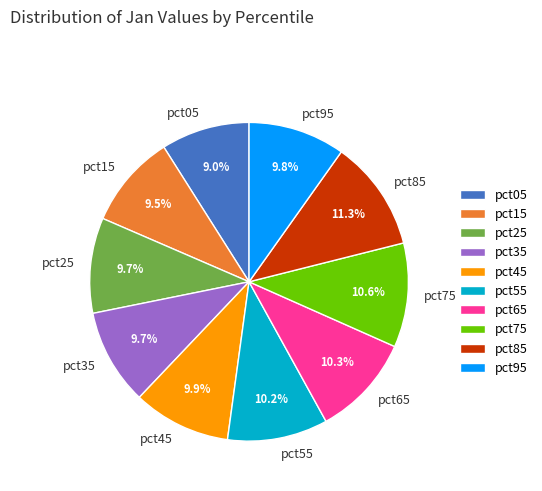

How much of the chart is everything except pct75?

89.4%